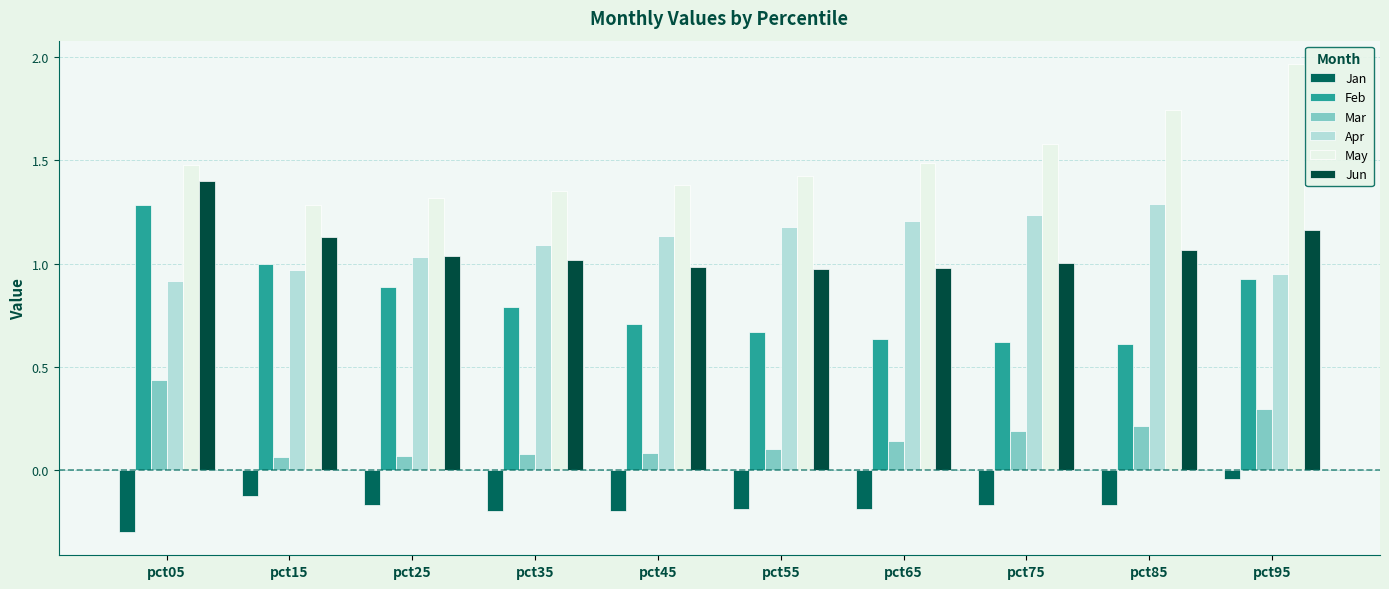

The value of Apr at pct45 is 1.9. True or false?

False